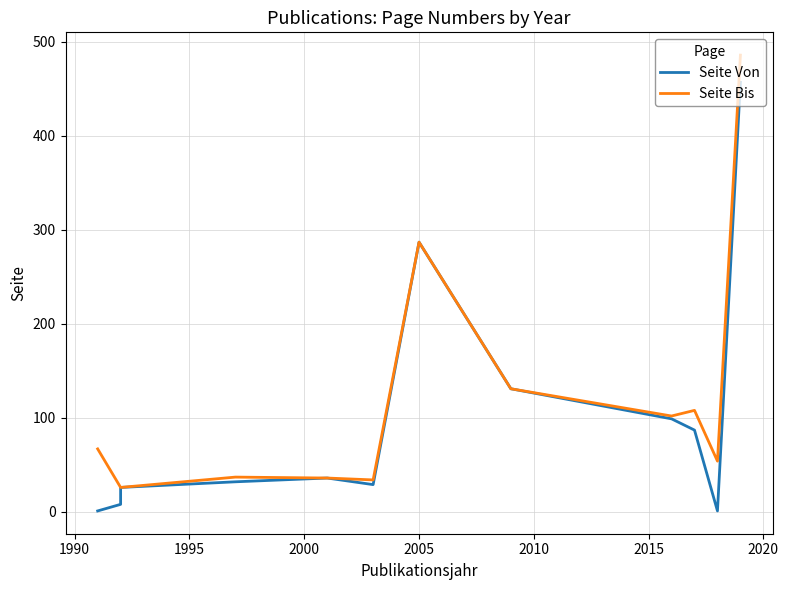

What is the value of the Seite Bis point at the 8th from the left?

287